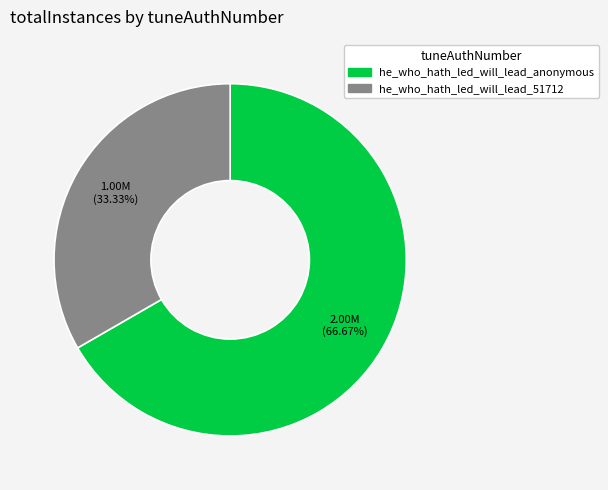

What is the smallest slice in the pie chart?

he_who_hath_led_will_lead_51712